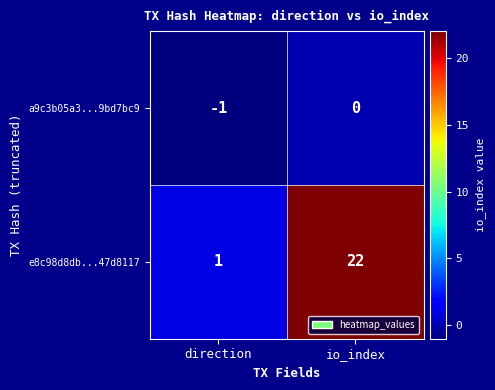

Reading left to right, transcribe all the data shown in this chart.

a9c3b05a3...9bd7bc9: -1	0
e8c98d8db...47d8117: 1	22